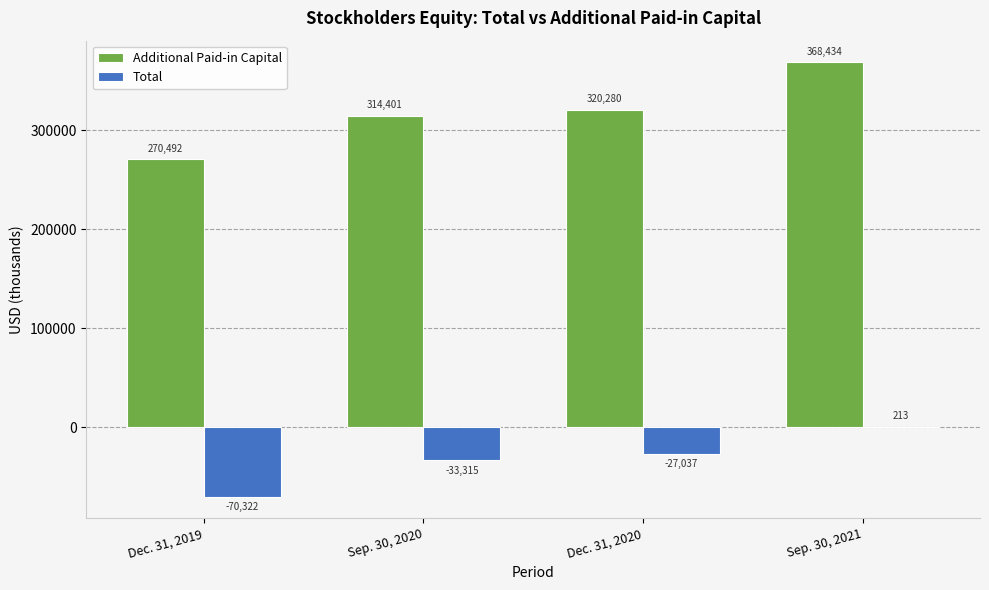

What is the maximum value shown in the chart?

368434